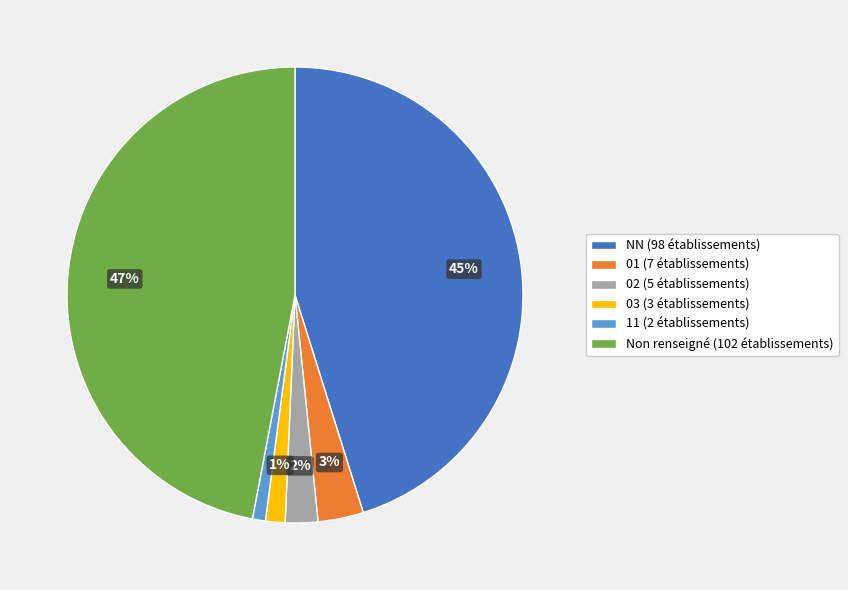

How many slices are in this pie chart?

6